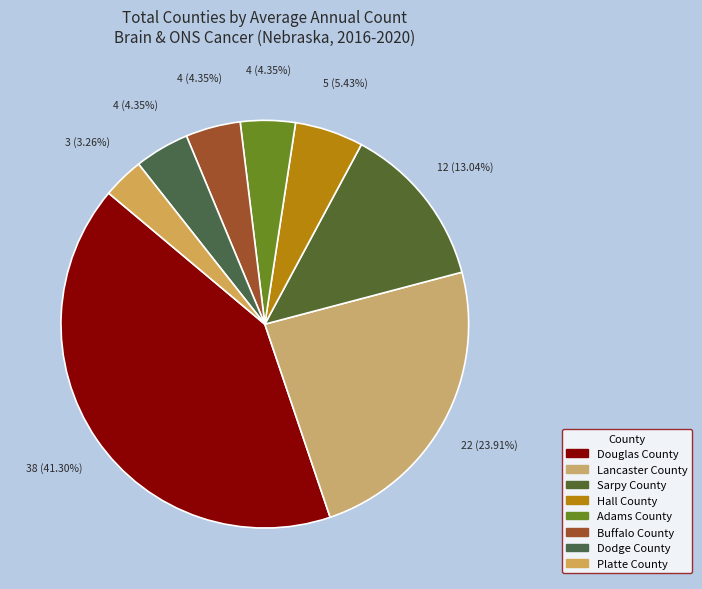

True or false: Buffalo County accounts for 4% of the total.

True